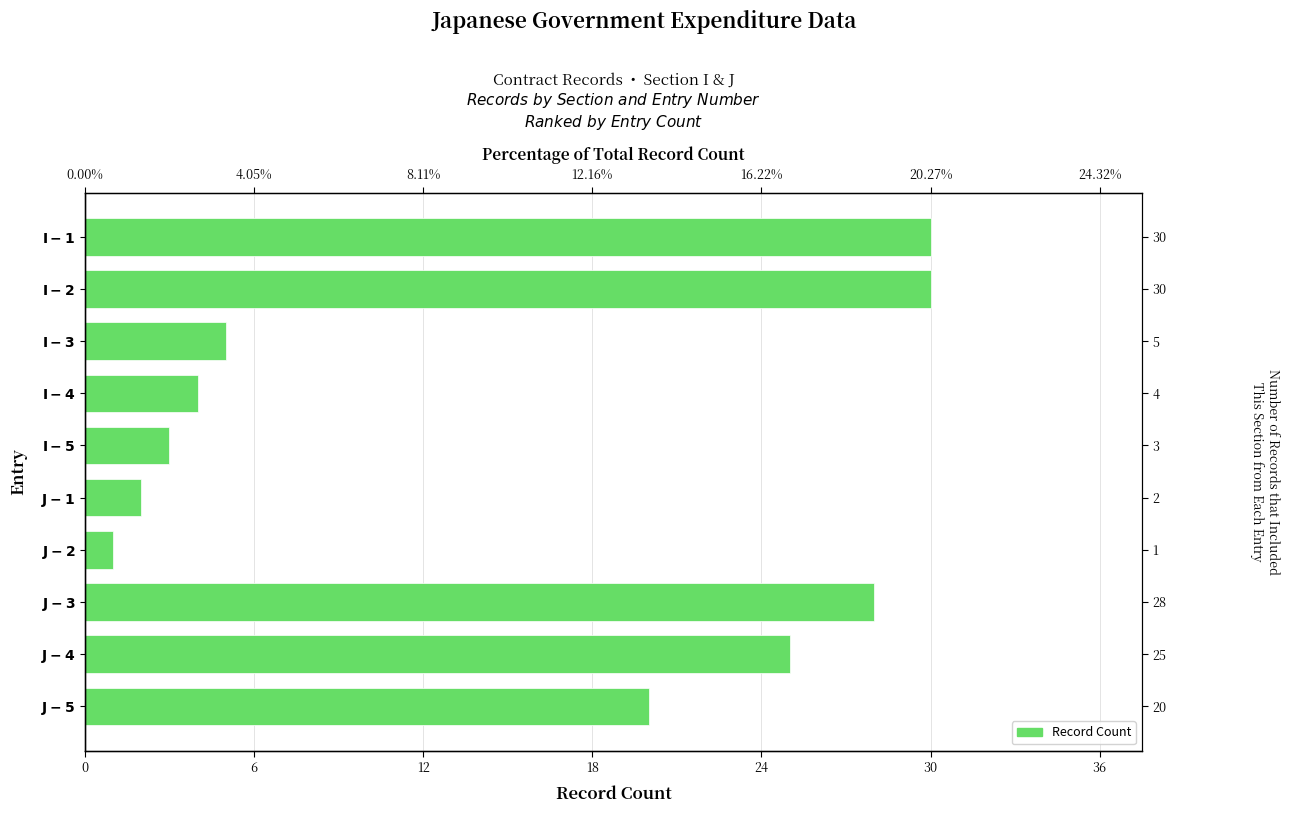

What is the difference between the maximum and minimum values?

29